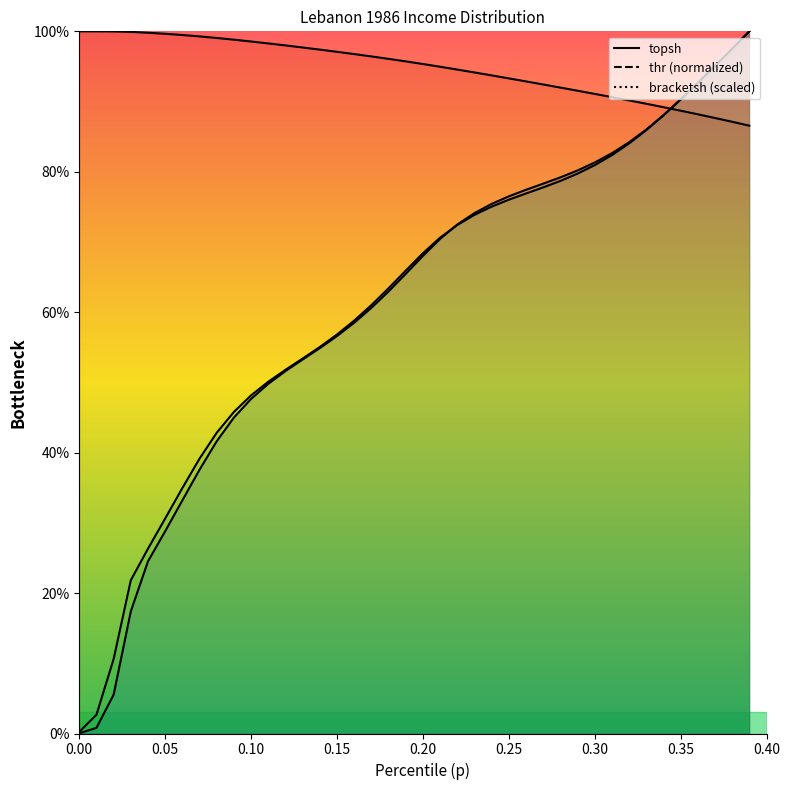

After their last crossing, which series has the higher values: bracketsh or topsh?

bracketsh